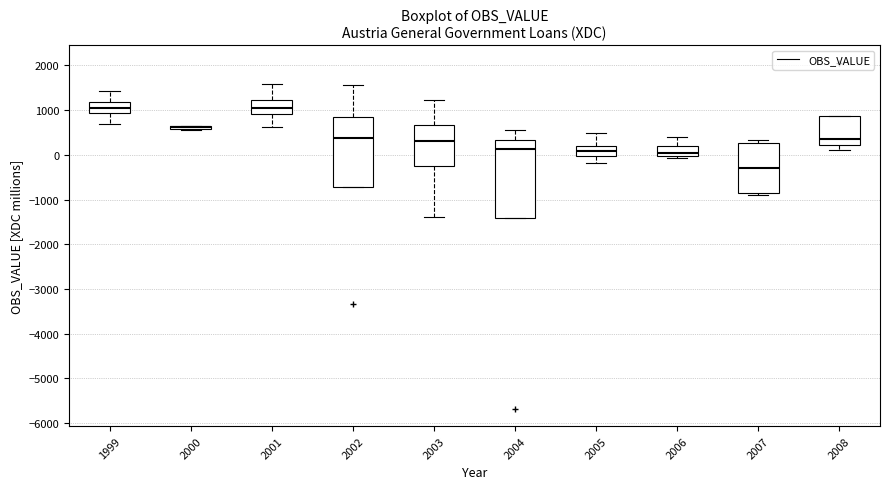

Where is the lower edge of the box at x = 2003 on the y-axis? The values are not printed on the chart, so give them approximately, as read against the axis.

-200